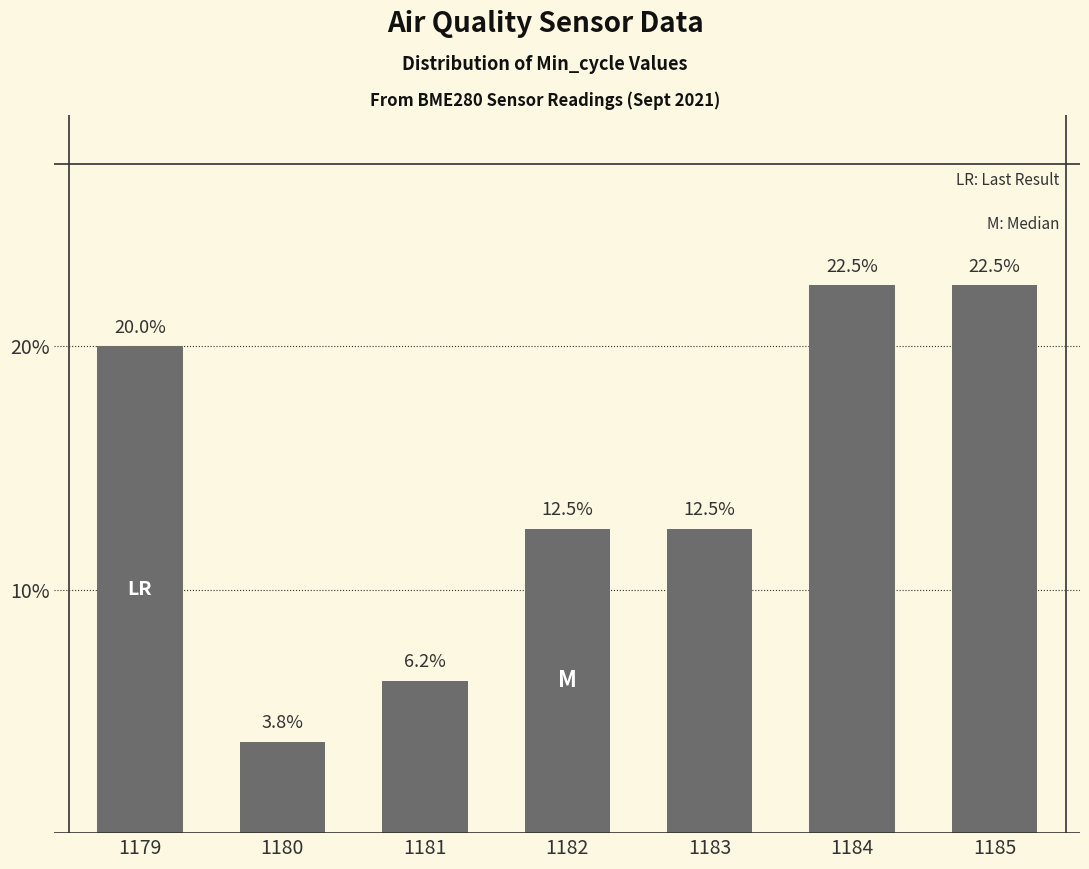

What is the sum of the values at 1181 and 1184?

28.8